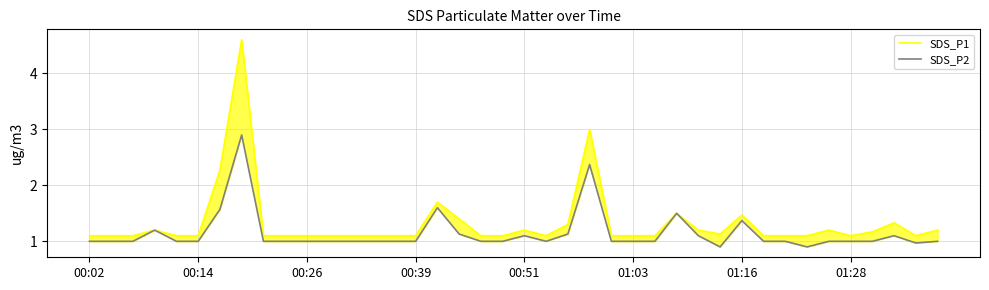

Does the chart have visible grid lines?

Yes